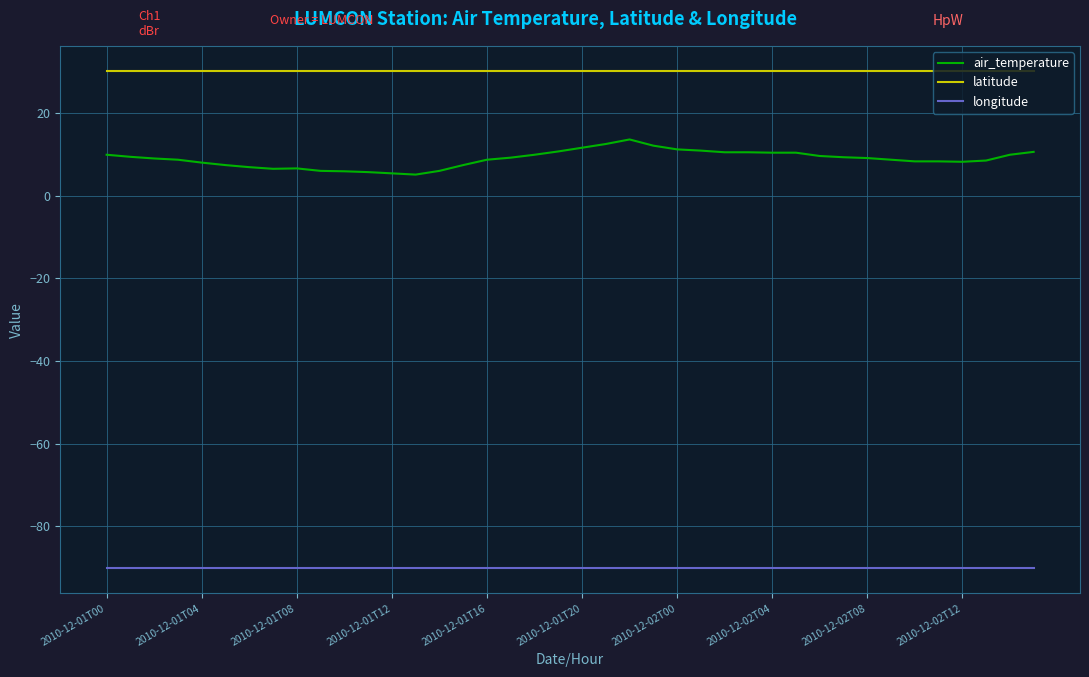

True or false: longitude and latitude intersect in this chart.

False